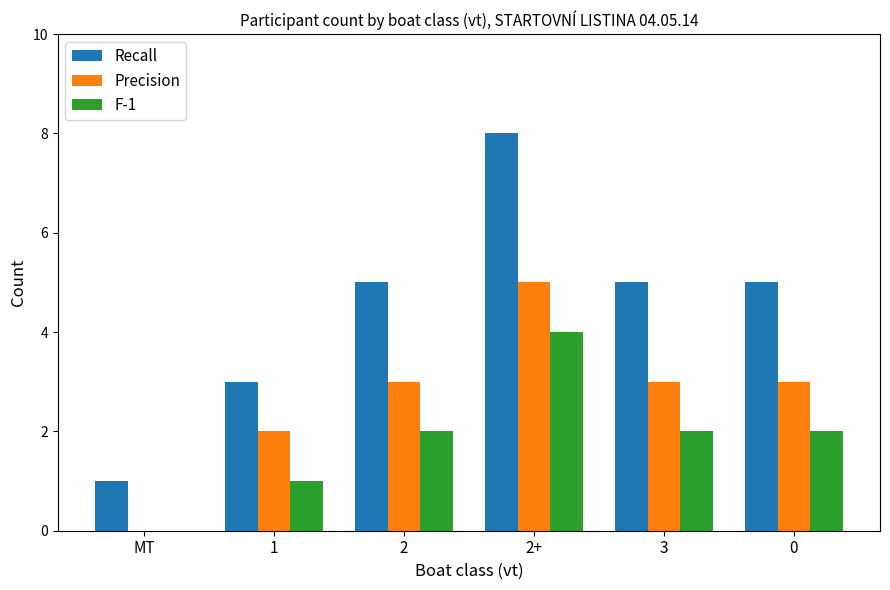

True or false: Recall has a value of 2 at 2.

False